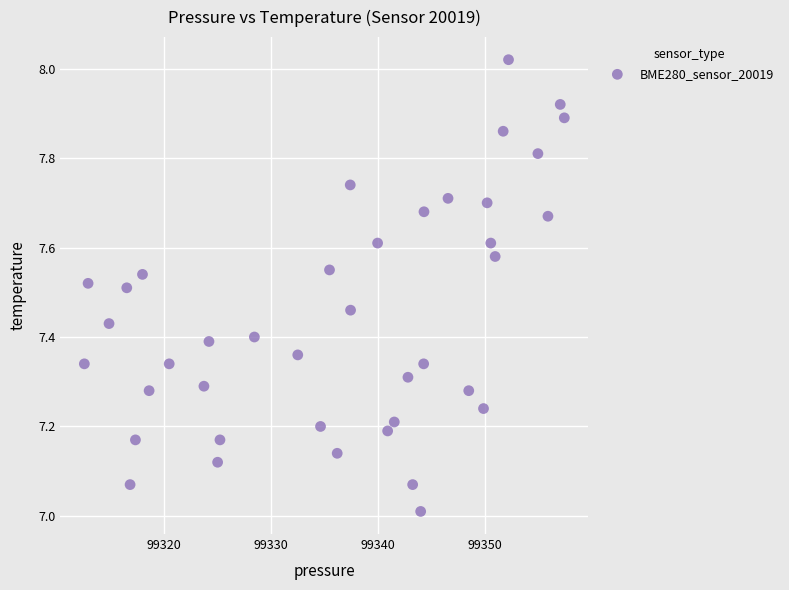

What is the range of X values (max minus min)?

44.9